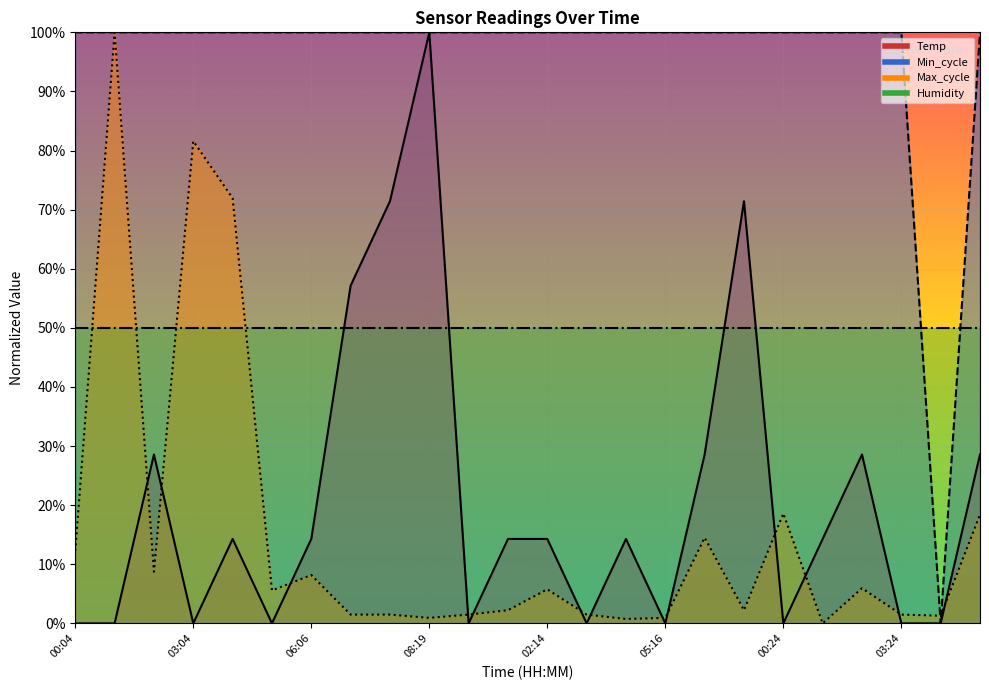

Is the value of Max_cycle at 03:04 greater than the value of Temp at 05:06?

Yes